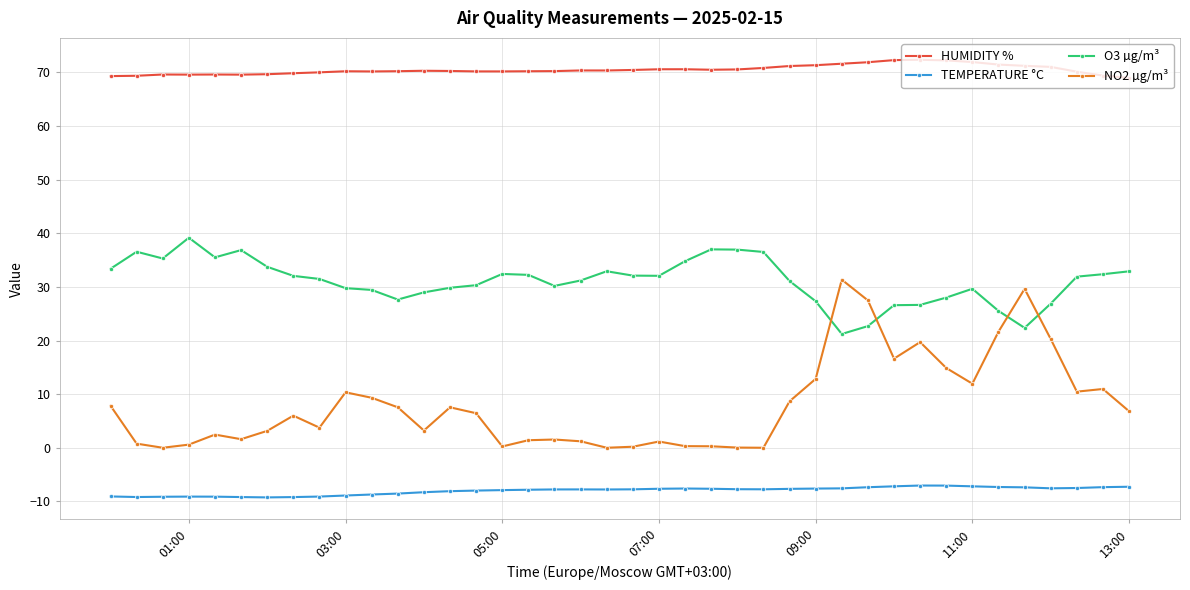

Which series has the largest range (max minus min)?

NO2 µg/m³